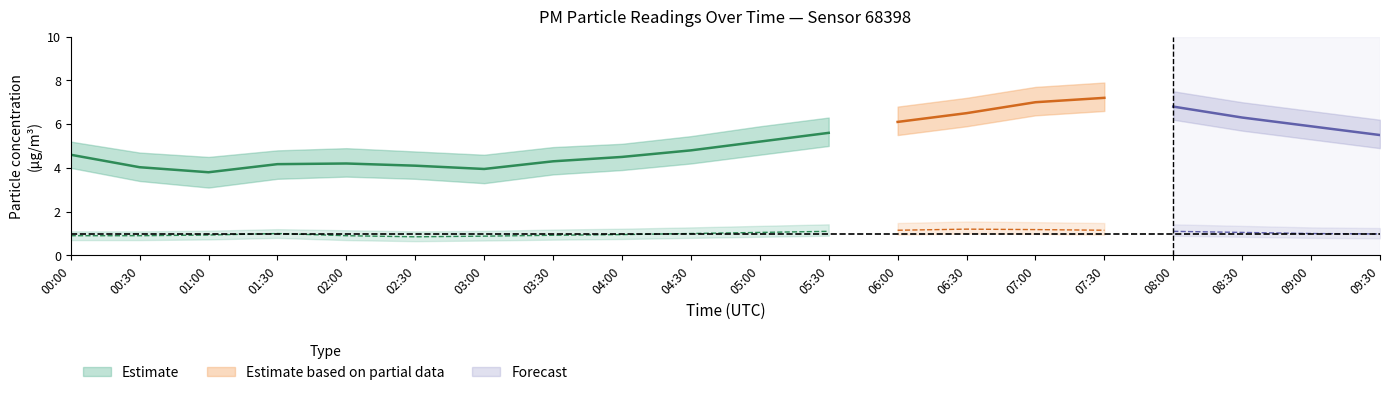

At which label does P2 reach its minimum?

02:30